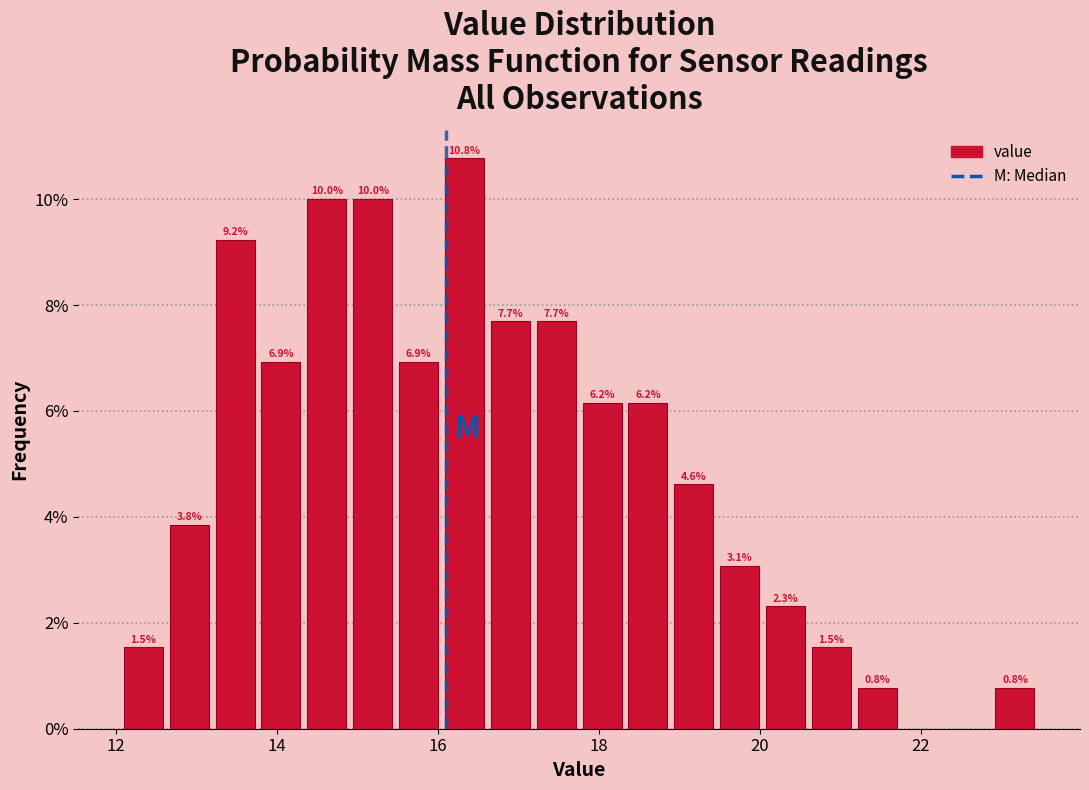

Around what value on the x-axis is the tallest bar? Give the approximate position of its centre, as read against the axis.

16.4